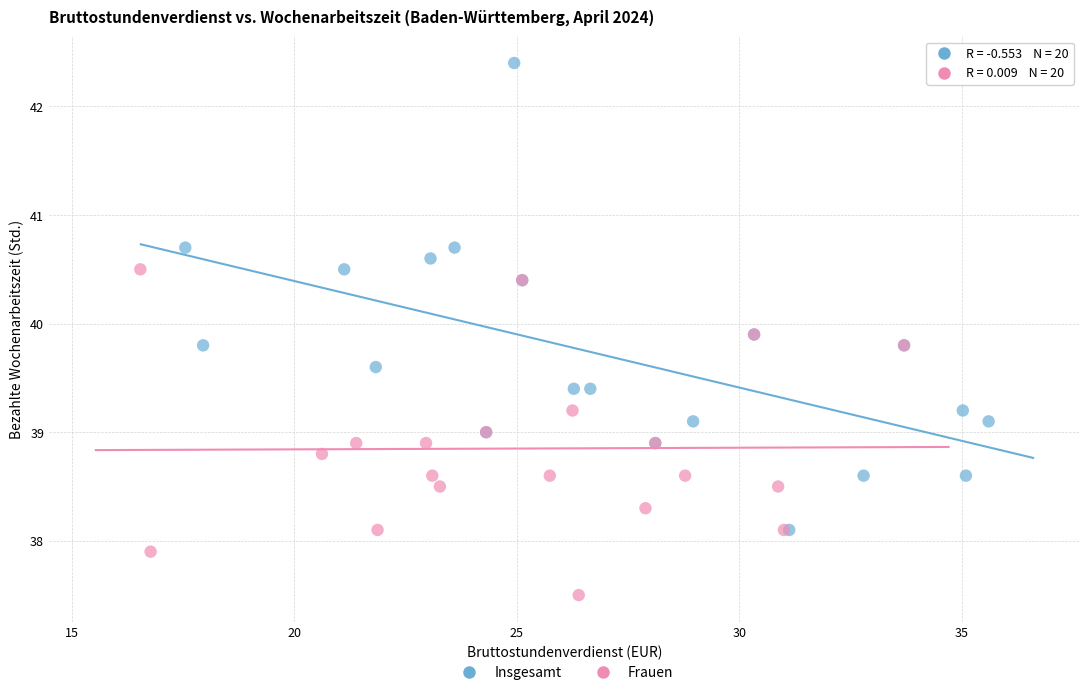

Which series reaches the maximum Y coordinate?

Insgesamt